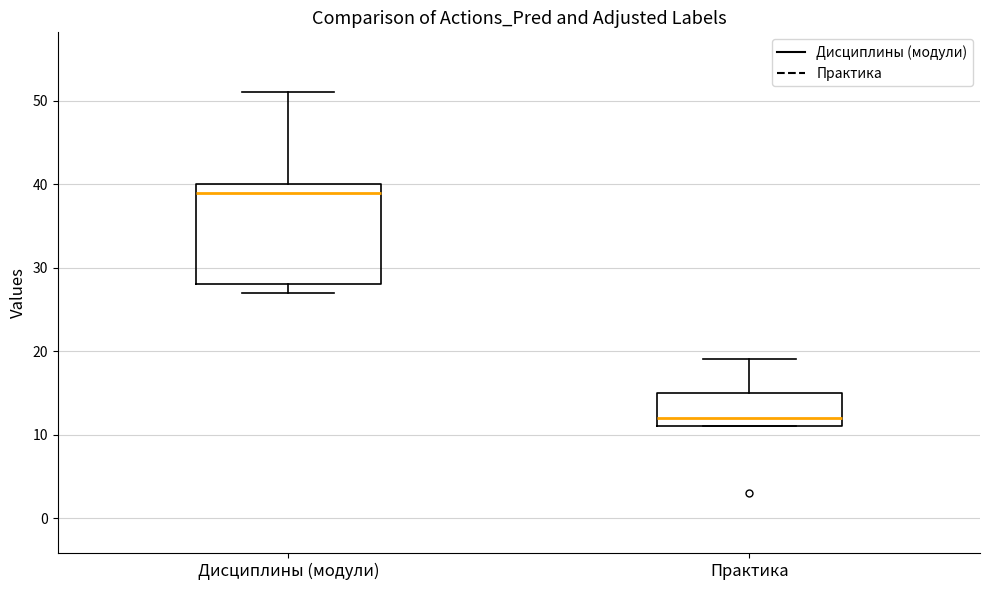

Where is the upper edge of the box for Практика on the y-axis? The values are not printed on the chart, so give them approximately, as read against the axis.

15